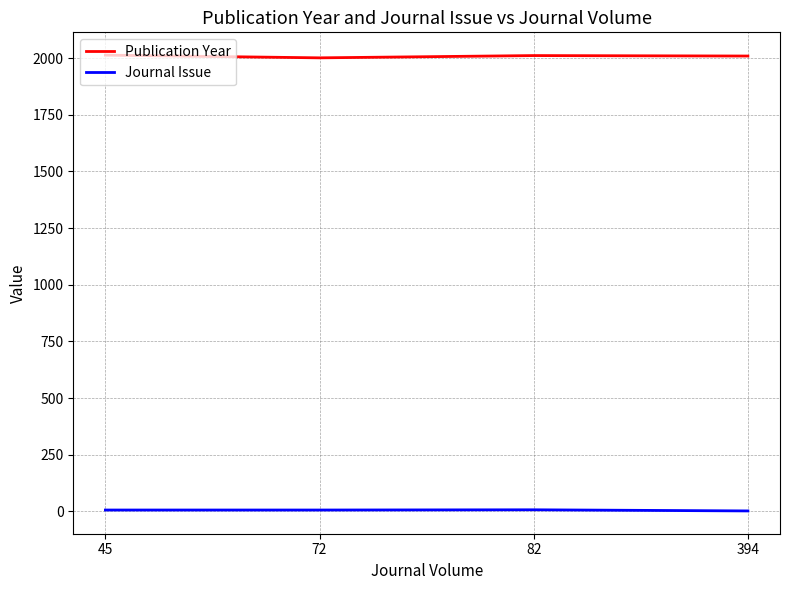

At which label is Publication Year closest to 2007?

394